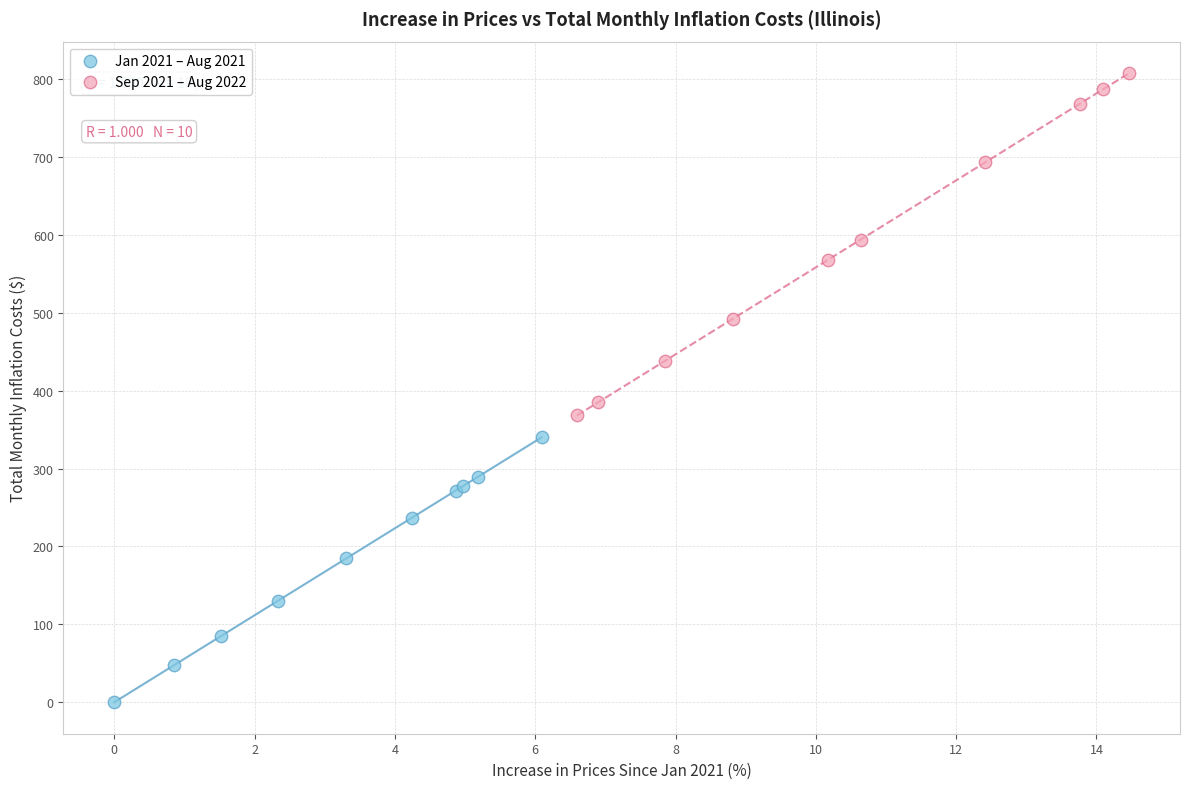

Which series reaches the maximum Y coordinate?

Sep 2021 – Aug 2022